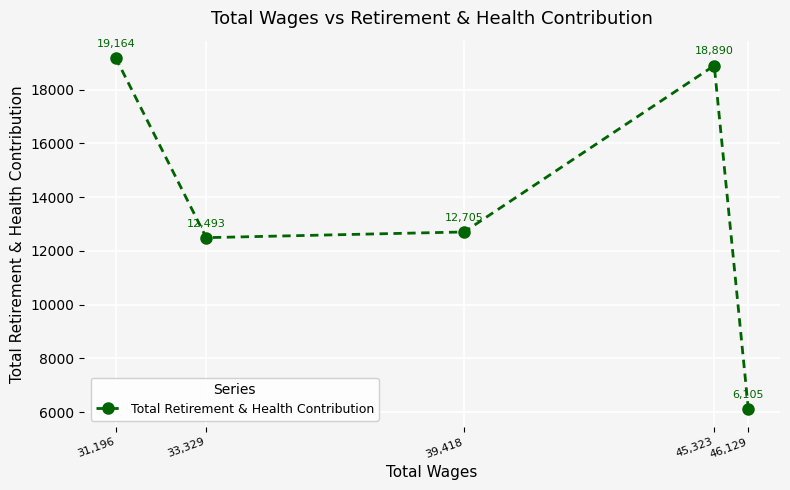

What is the difference between the maximum and minimum values?

13059